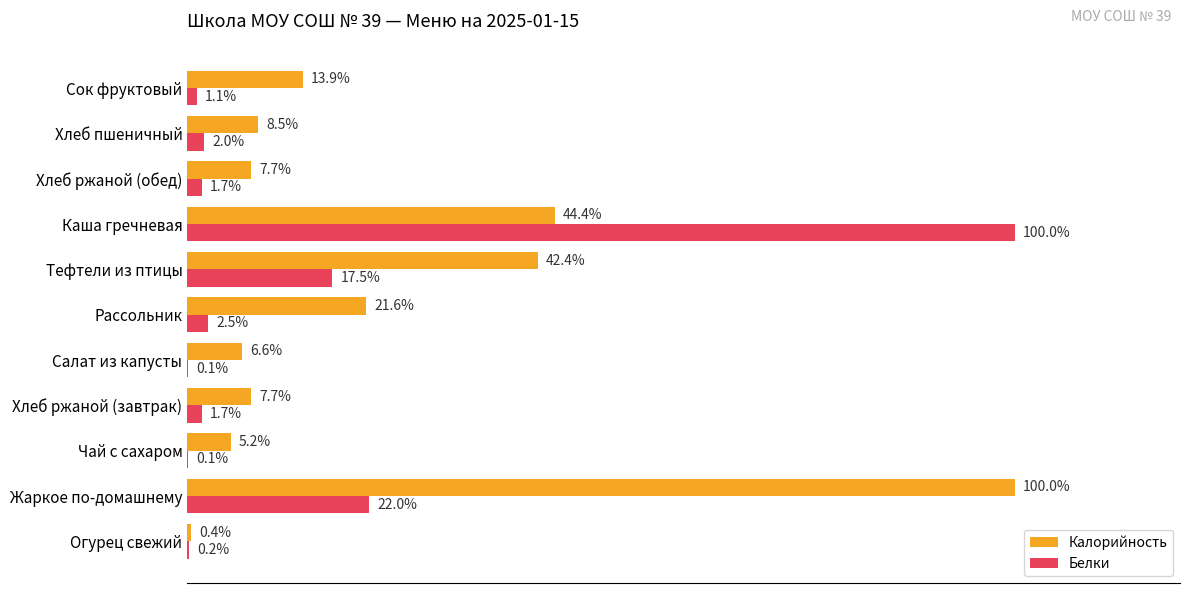

Between Огурец свежий and Рассольник, which series saw the biggest shift?

Калорийность